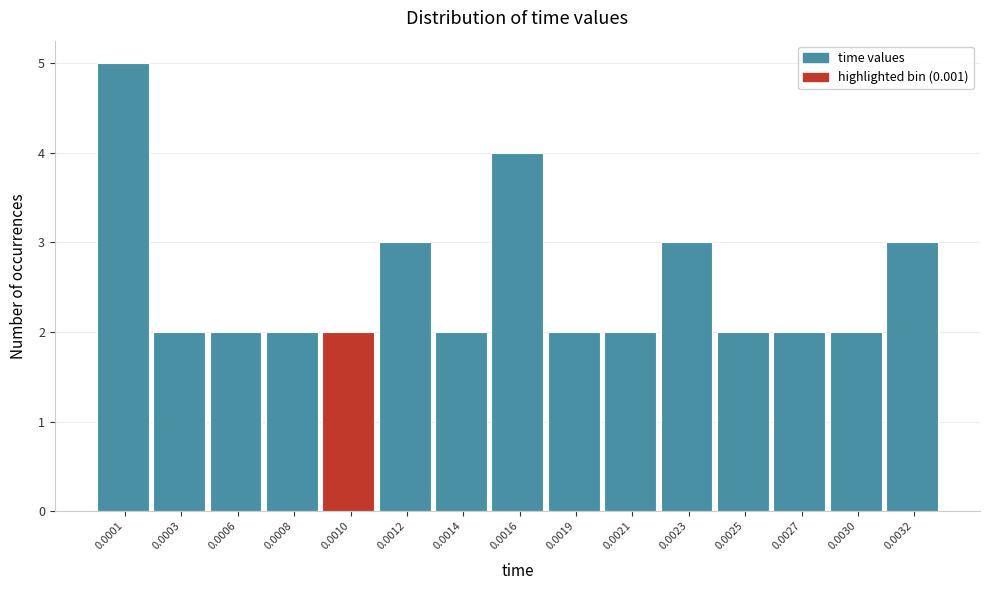

Reading left to right, transcribe all the data shown in this chart.

0.0001=5	0.0003=2	0.0006=2	0.0008=2	0.0010=2	0.0012=3	0.0014=2	0.0016=4	0.0019=2	0.0021=2	0.0023=3	0.0025=2	0.0027=2	0.0030=2	0.0032=3